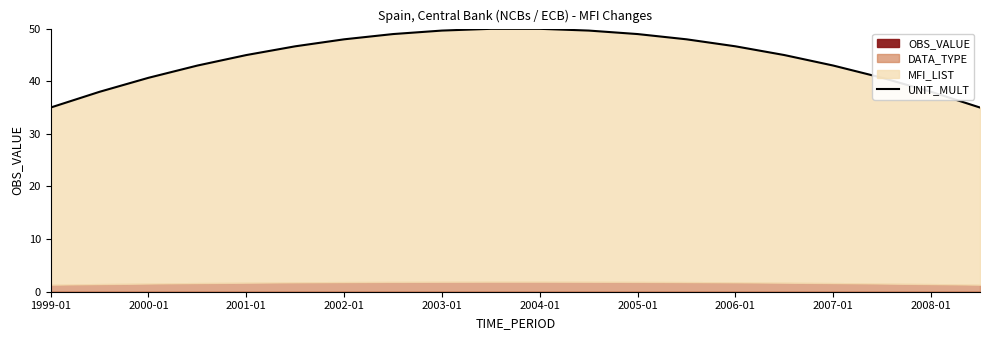

Which has a higher value, 2004-01 or 2006-01?

2004-01